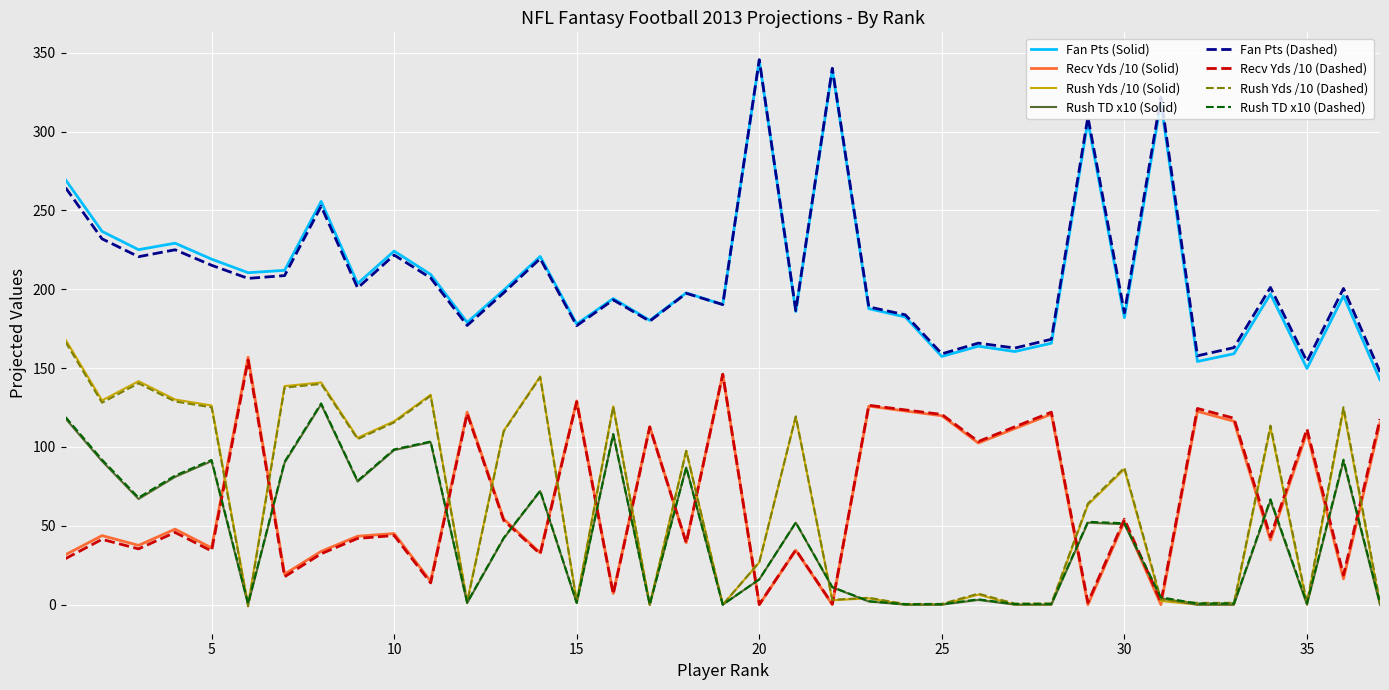

True or false: Fan Pts (Dashed) and Recv Yds /10 (Dashed) intersect in this chart.

False